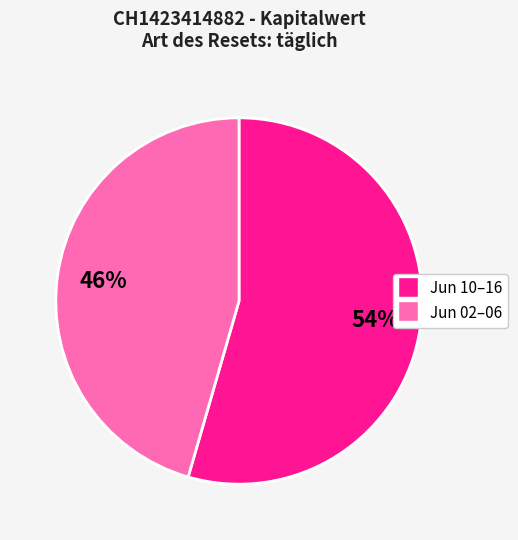

Combined, do Jun 10–16 and Jun 02–06 account for over 50%?

Yes